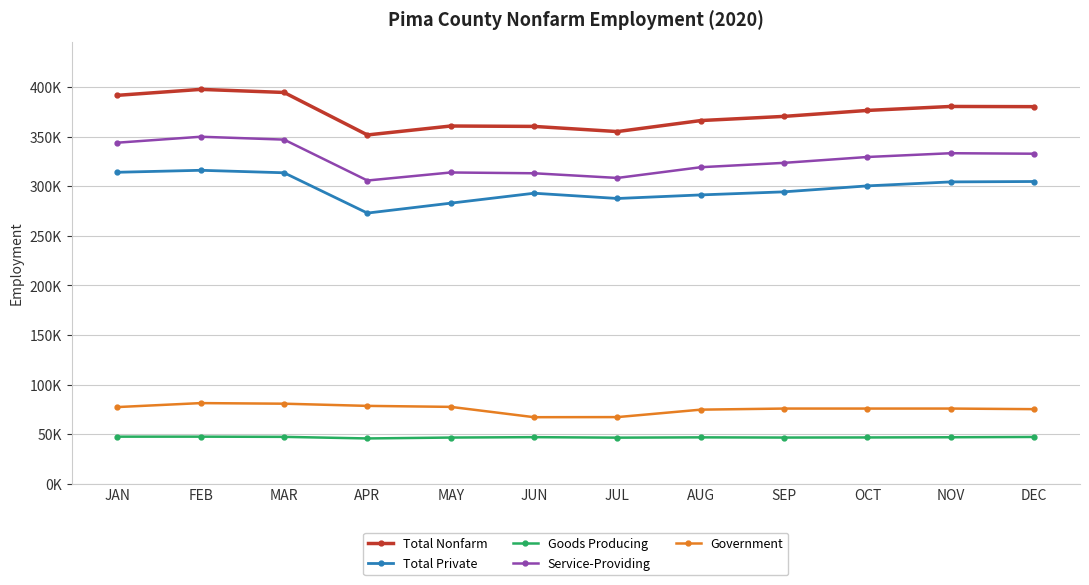

At JUN, list the series in order from smallest to largest.

Goods Producing, Government, Total Private, Service-Providing, Total Nonfarm